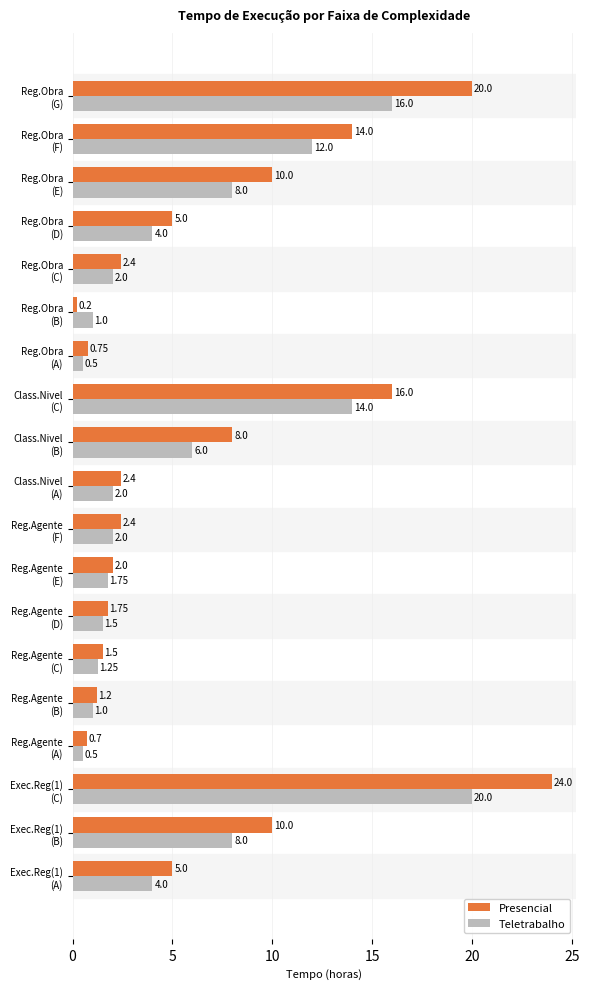

At how many categories does at least one series exceed 7?

7